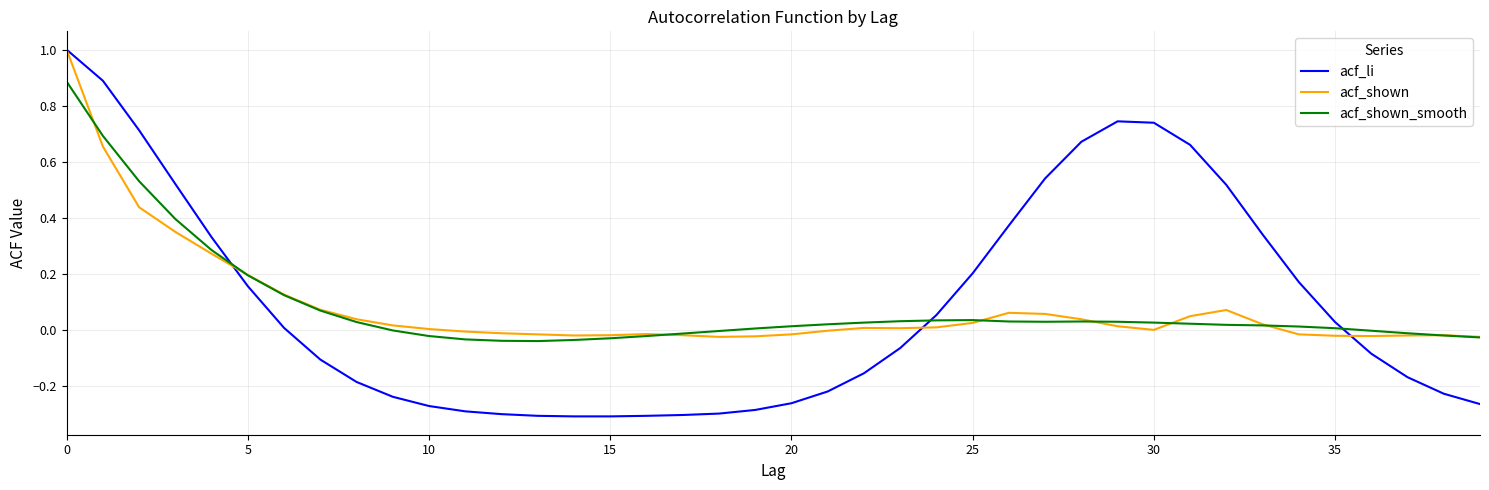

Which series has the largest range (max minus min)?

acf_li